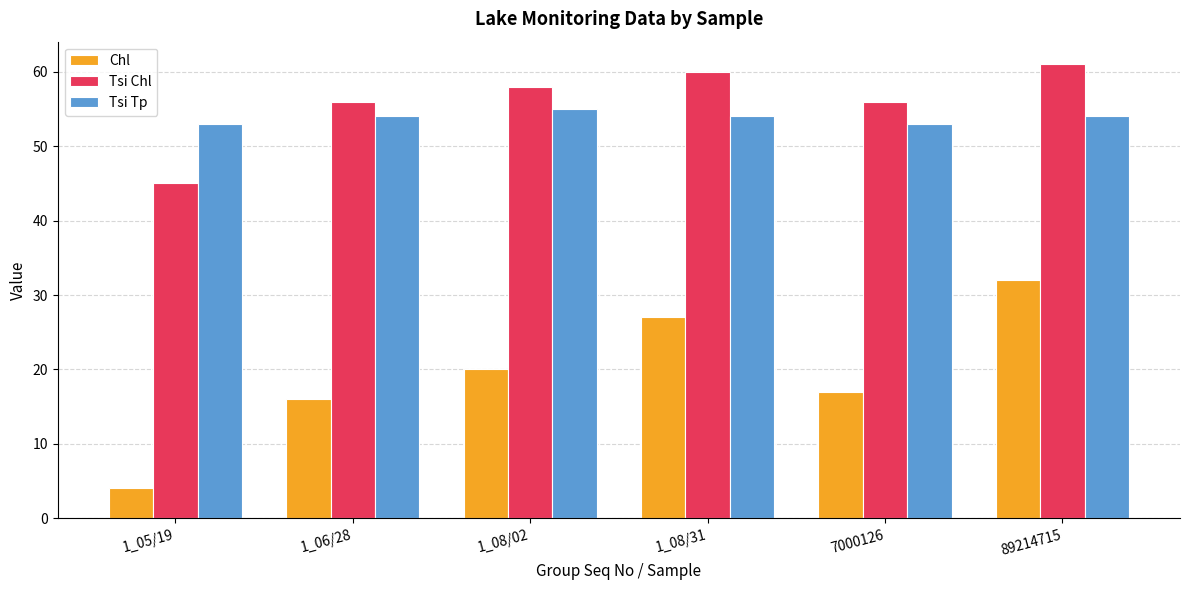

Reading left to right, list all the values displayed in this chart.

Chl: 1_05/19=4	1_06/28=16	1_08/02=20	1_08/31=27	7000126=17	89214715=32
Tsi Chl: 1_05/19=45	1_06/28=56	1_08/02=58	1_08/31=60	7000126=56	89214715=61
Tsi Tp: 1_05/19=53	1_06/28=54	1_08/02=55	1_08/31=54	7000126=53	89214715=54